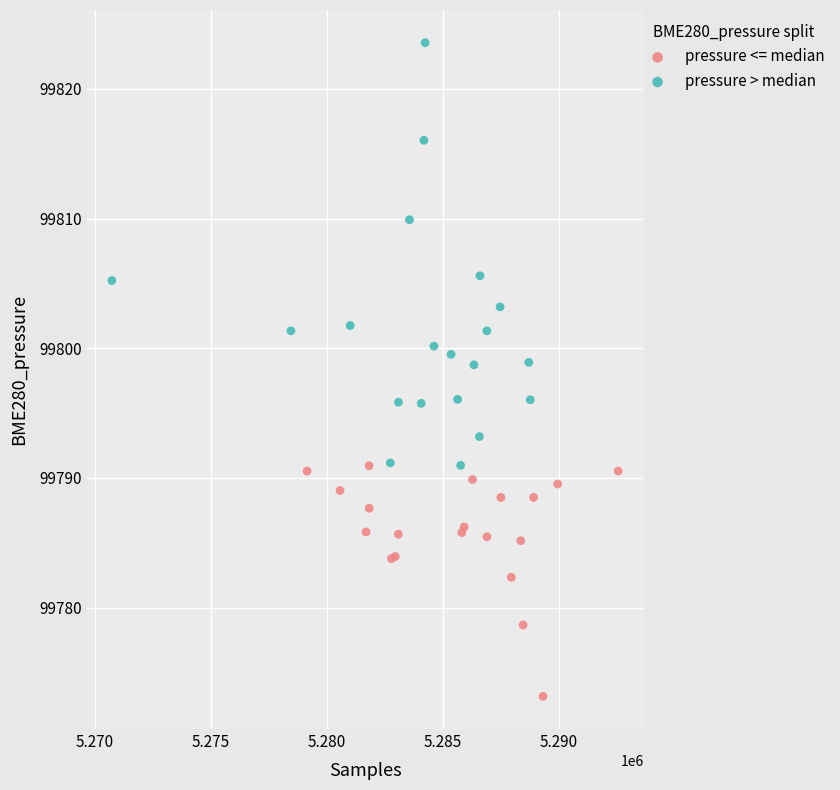

Which series reaches the minimum Y coordinate?

pressure <= median